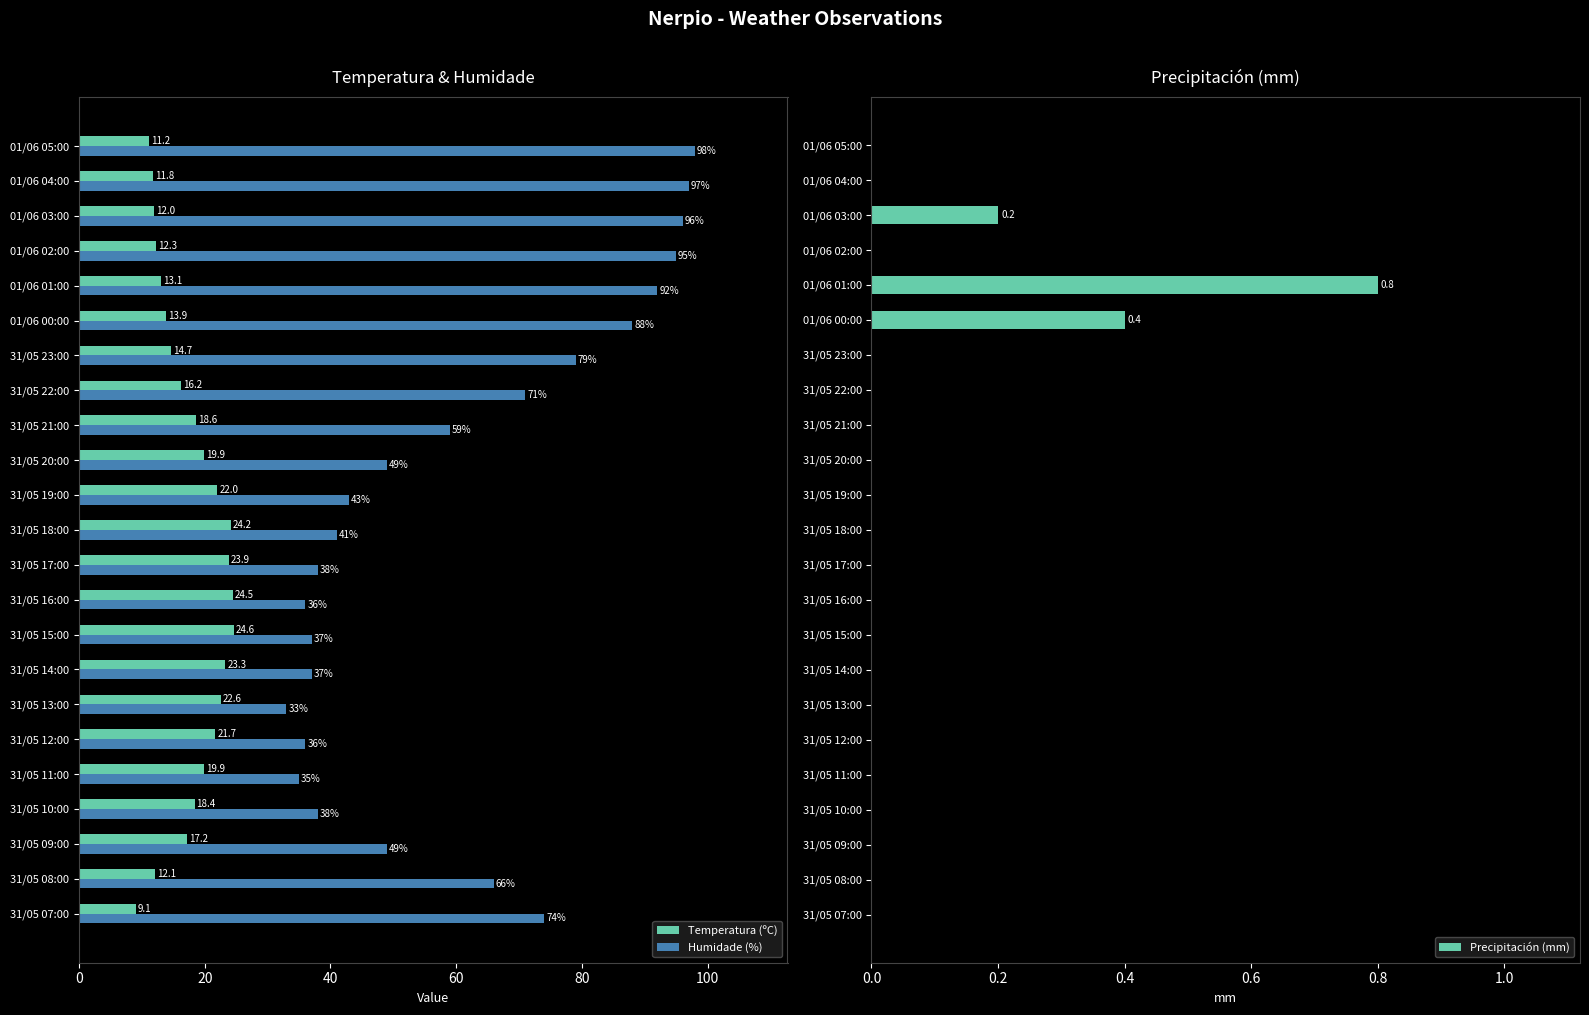

What is the difference between the maximum and second lowest values in the Humidade (%) series?

63.0